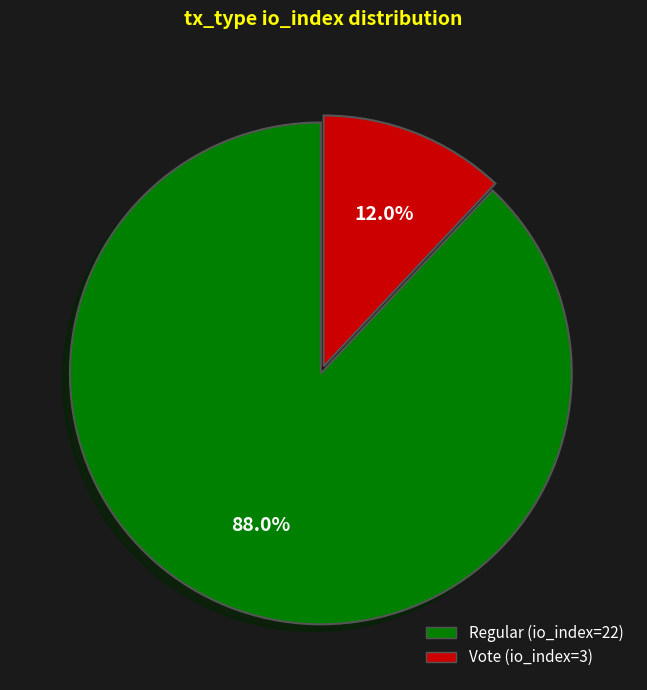

Which slice is the smallest?

Vote (io_index=3)